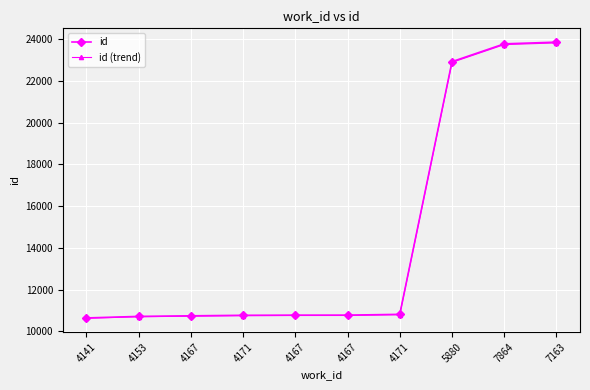

What is the smallest value displayed?

10630.0